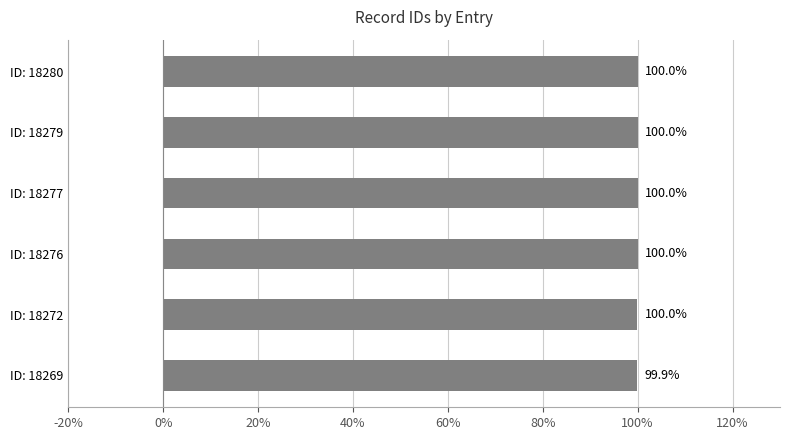

At which label is the value closest to 99?

ID: 18269